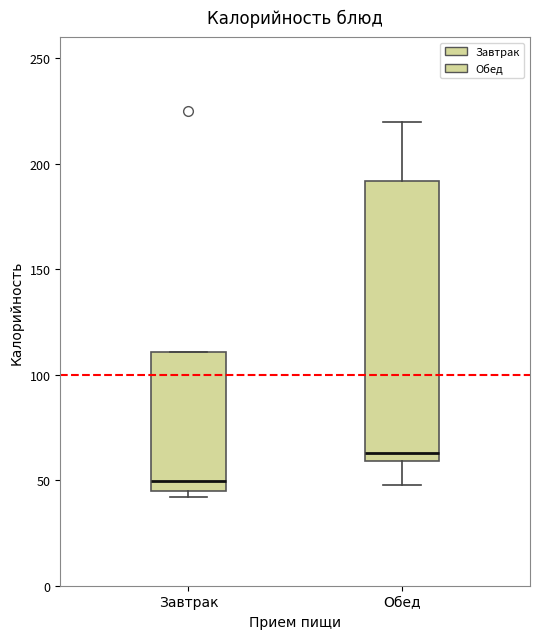

Which box is the tallest, from its lower edge to its upper edge?

Обед